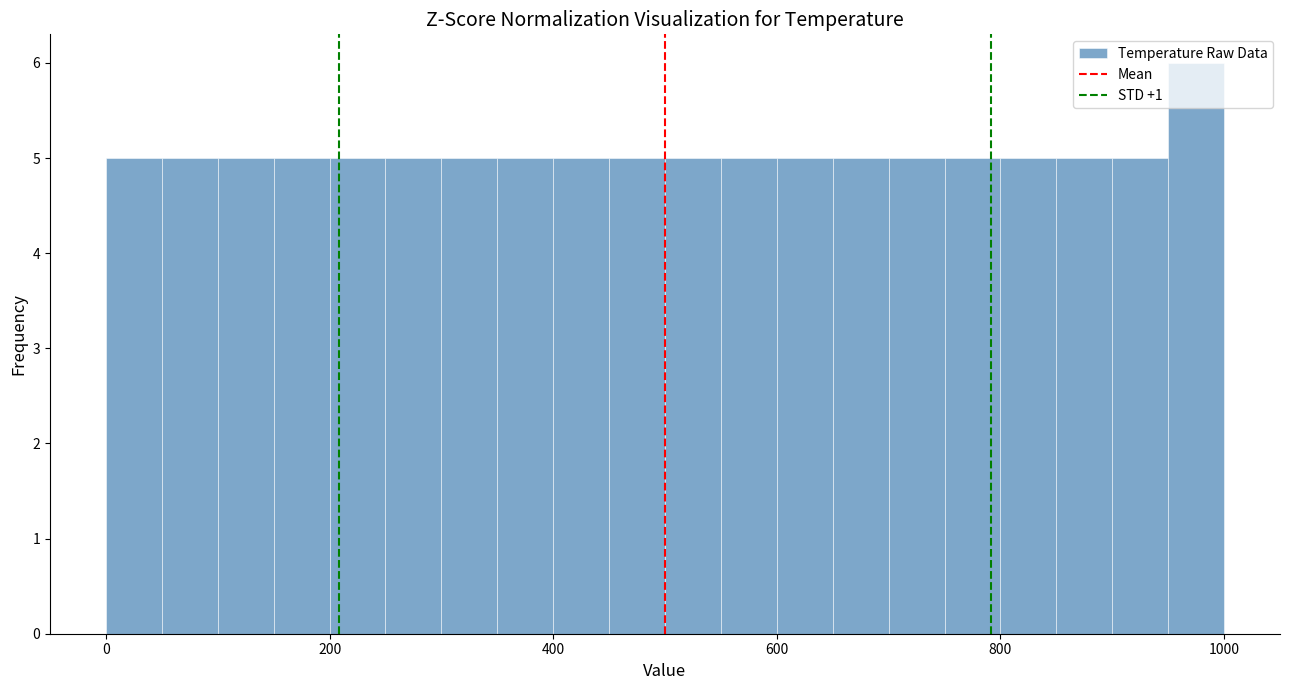

Read against the x-axis, roughly where is the centre of the tallest bar?

980